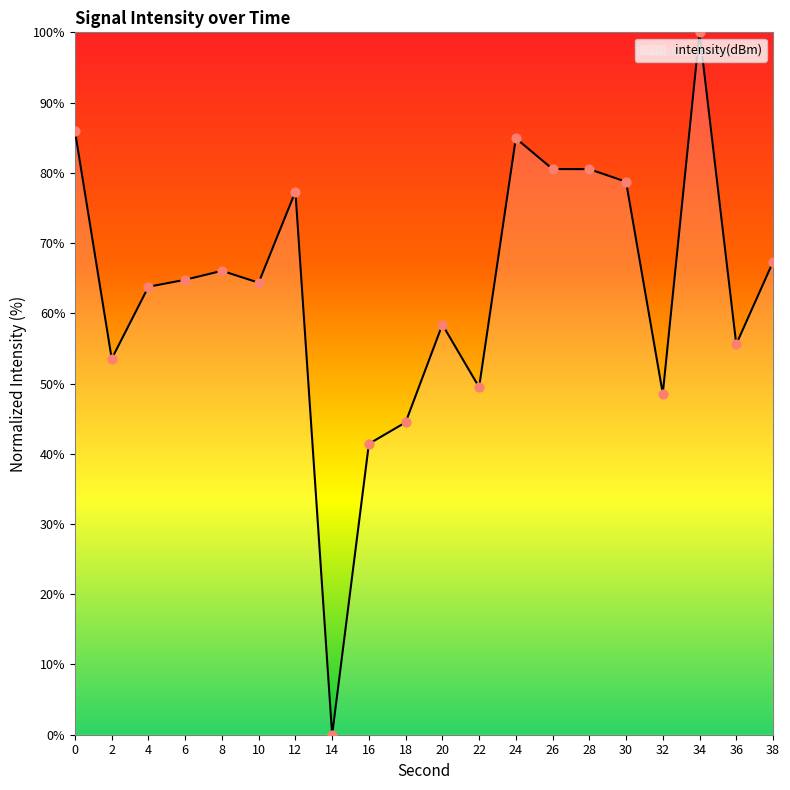

What is the change in value from 16 to 26?

+39.1